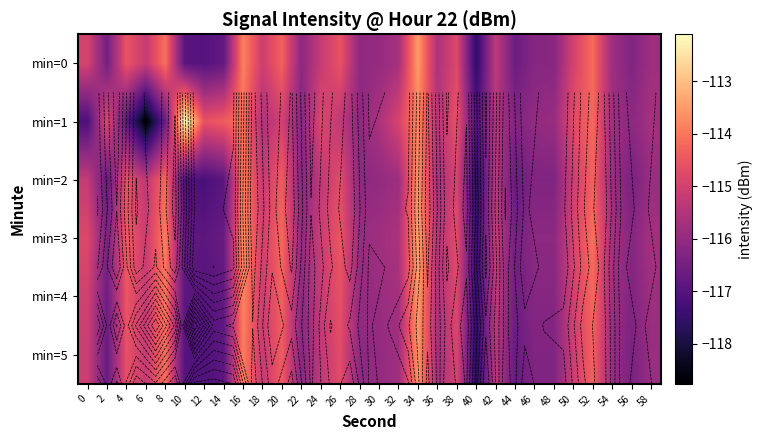

Rank the series at 28 from lowest to highest value.

min=1, min=2, min=5, min=0, min=4, min=3